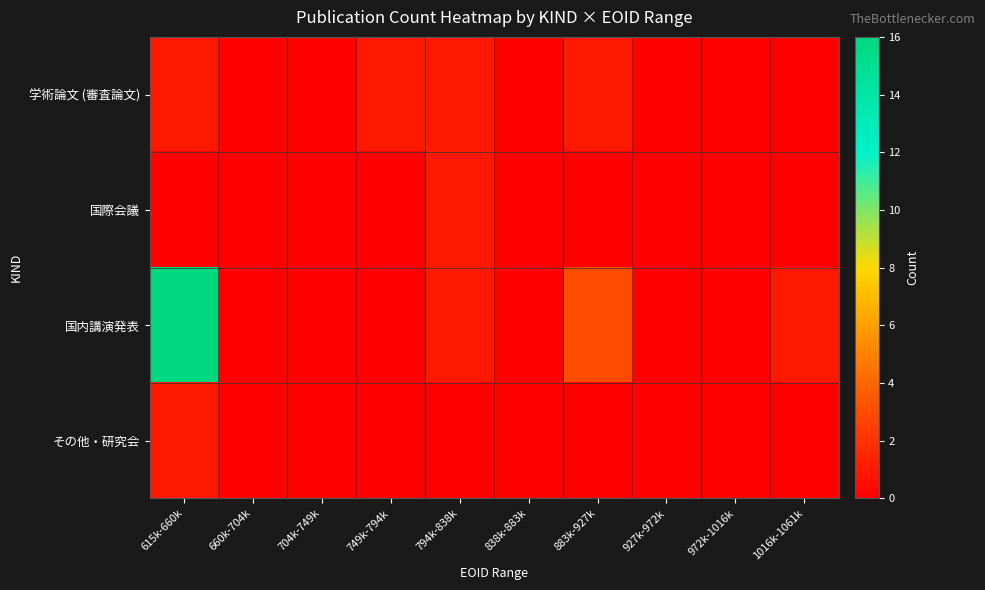

Which series has the largest range (max minus min)?

国内講演発表